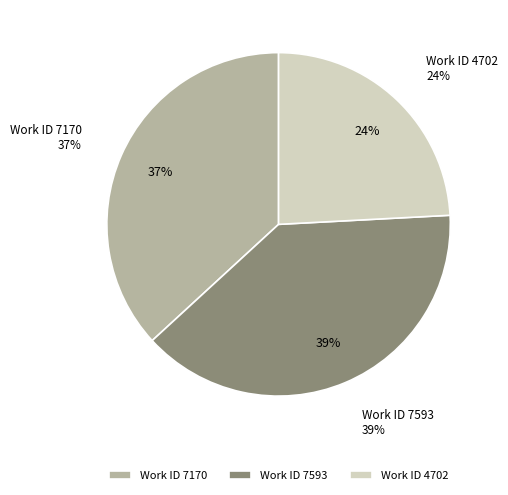

To the nearest percent, what is the average slice percentage?

33%